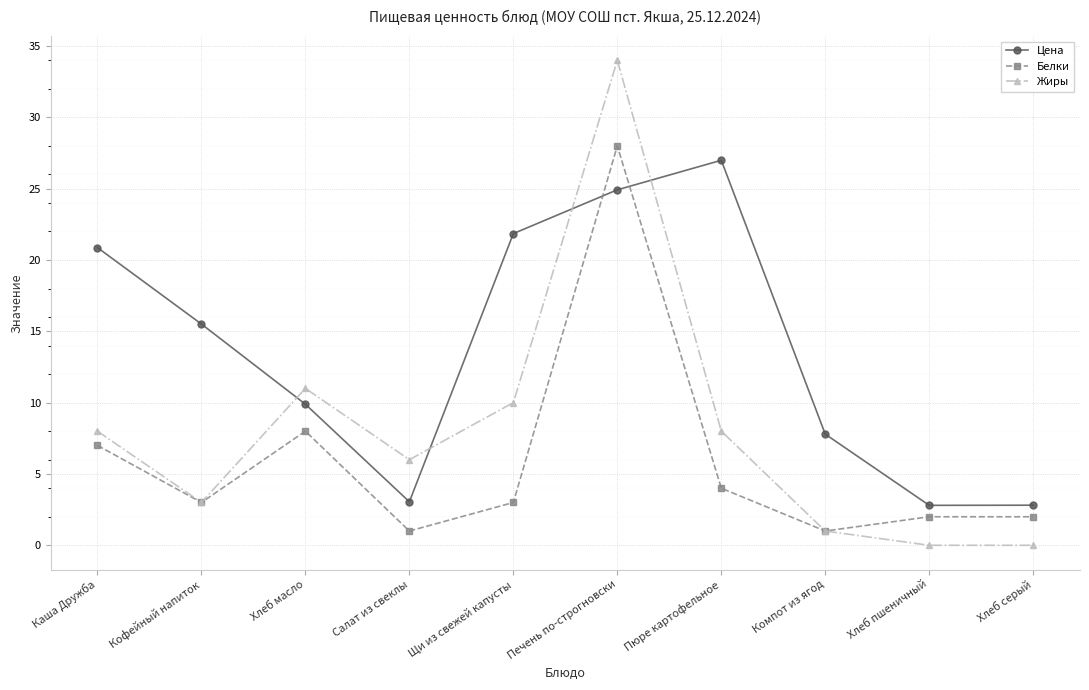

Where is the first local minimum for Белки?

Кофейный напиток